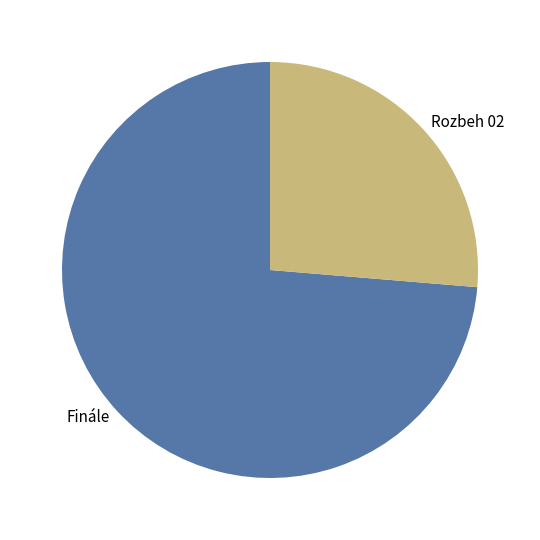

How many slices are in this pie chart?

2